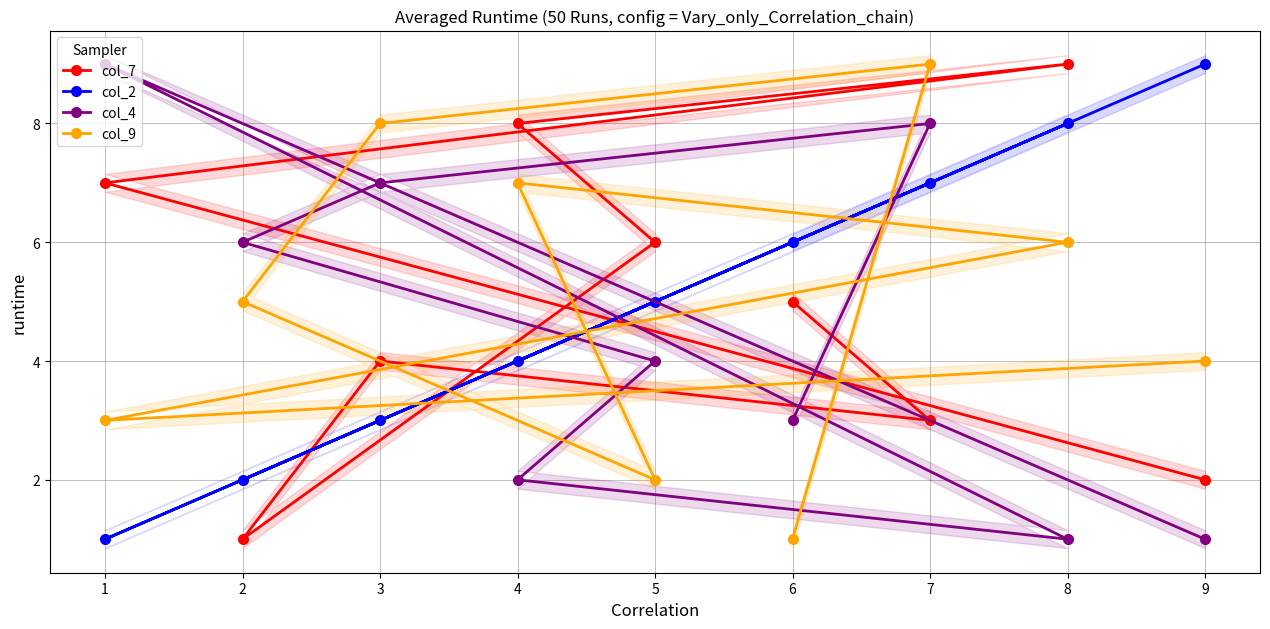

How many col_2 values are between 3 and 7?

5